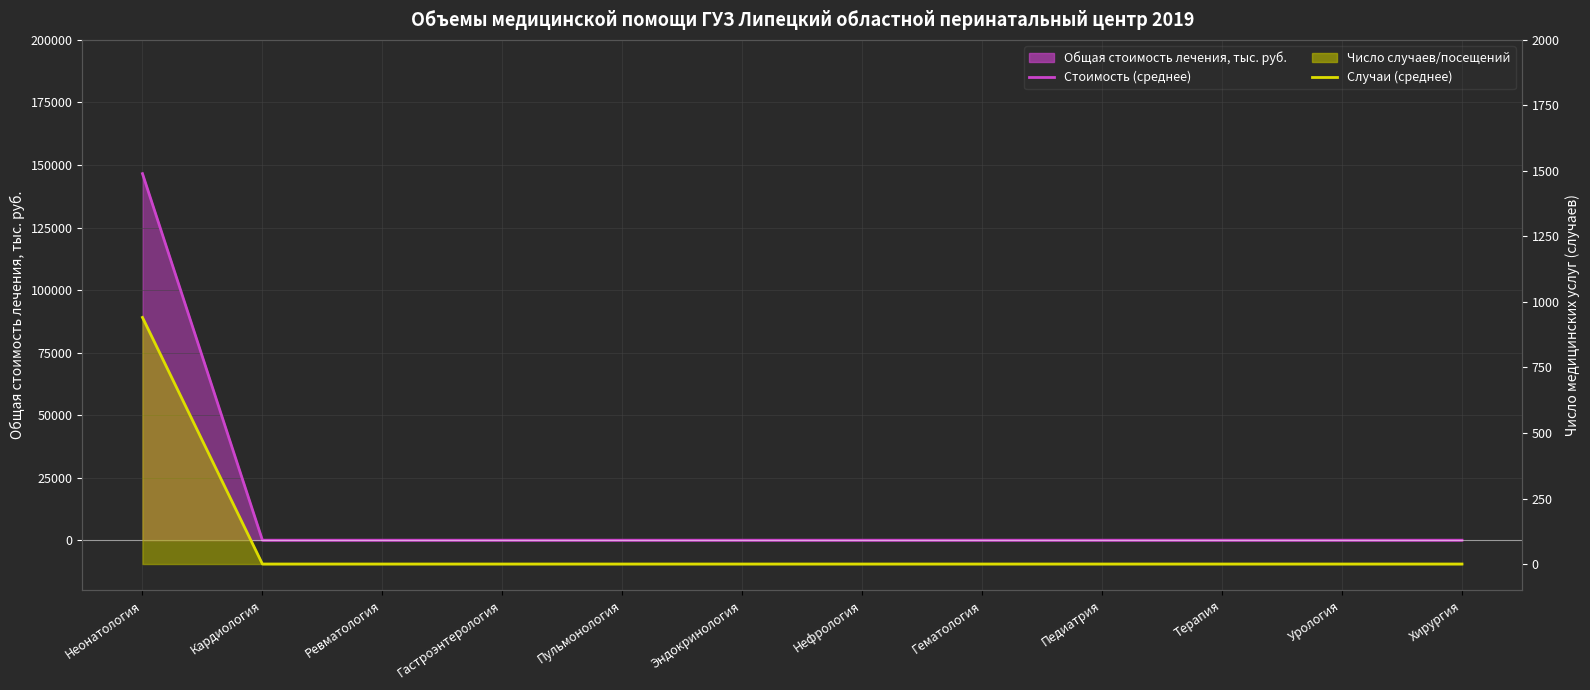

True or false: Случаи (линия) has a value of -304.5 at Урология.

False